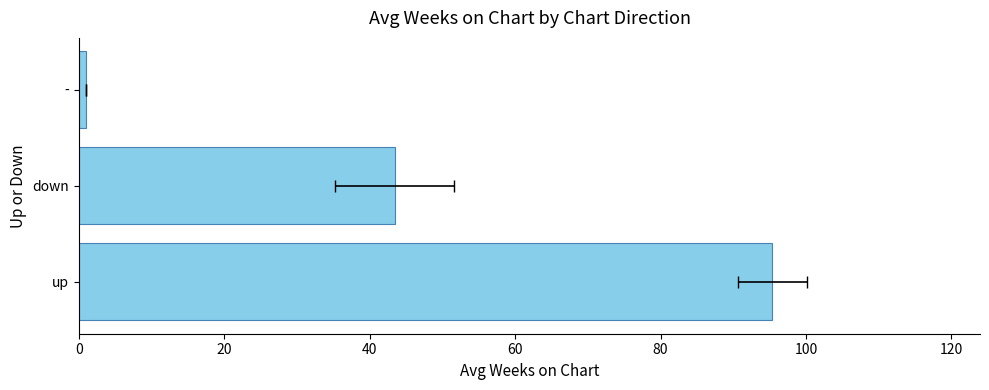

Reading left to right, extract all data points from this chart.

95.3	43.4	1.0